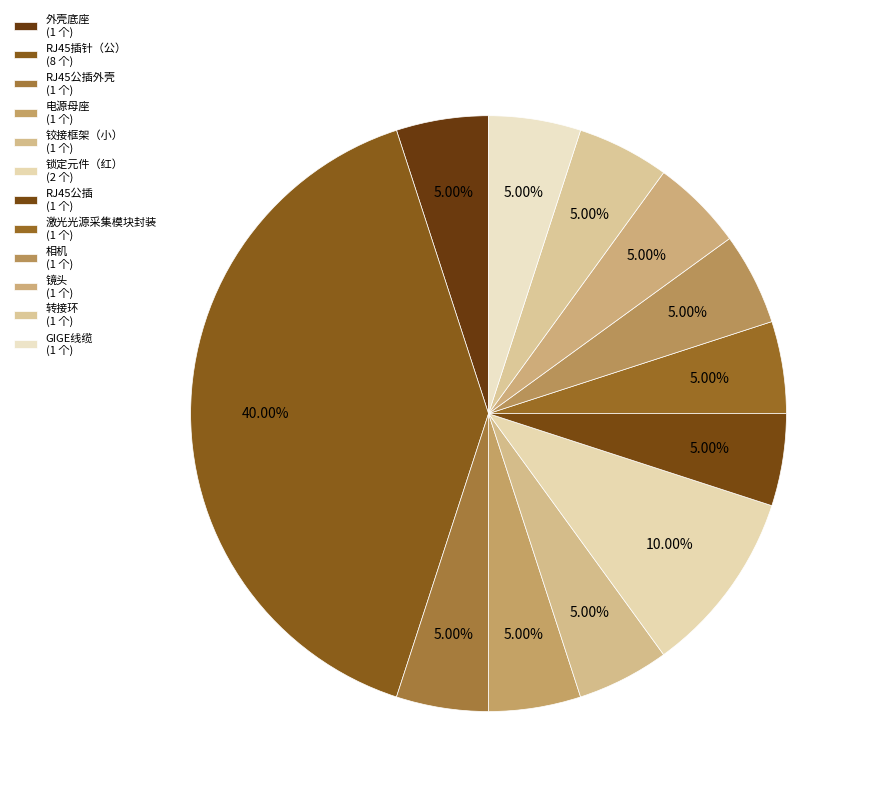

How many segments does this pie chart have?

12